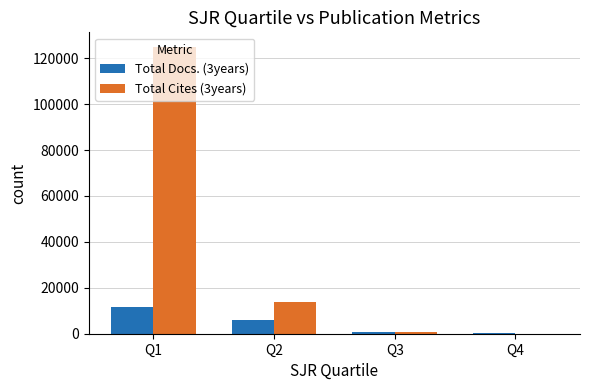

What is the total value across all series at Q3?

1625